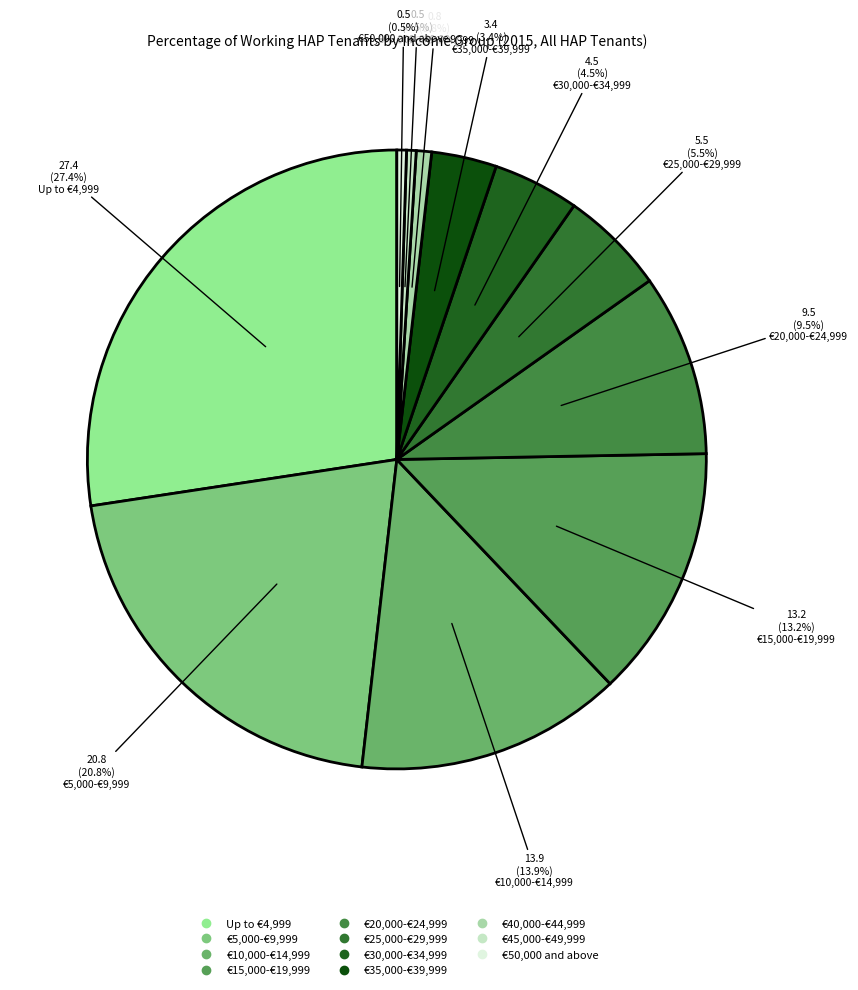

Which slice is the largest?

Up to €4,999